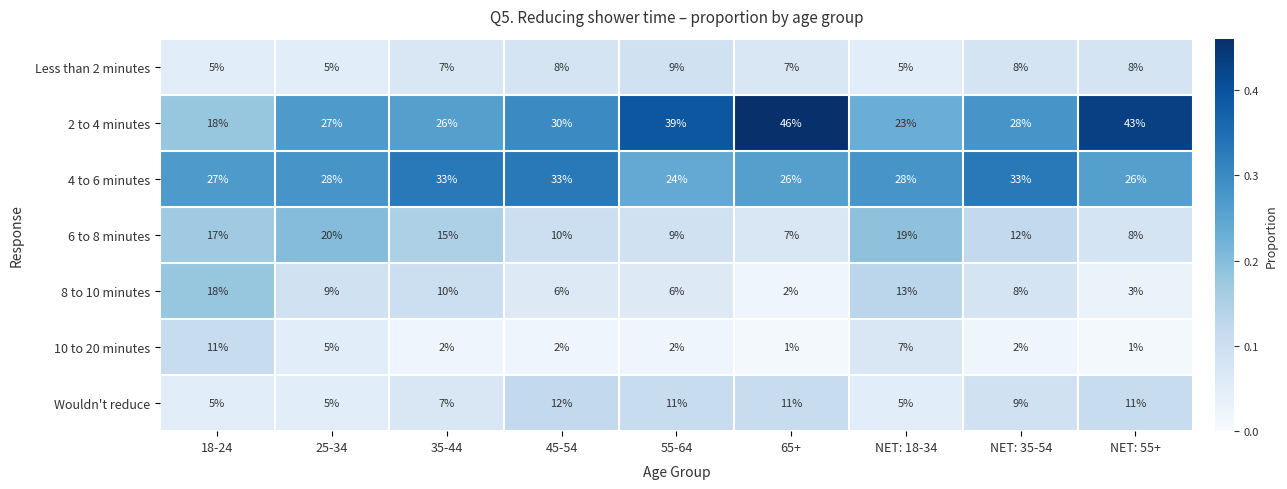

What is the minimum value for Wouldn't reduce?

5